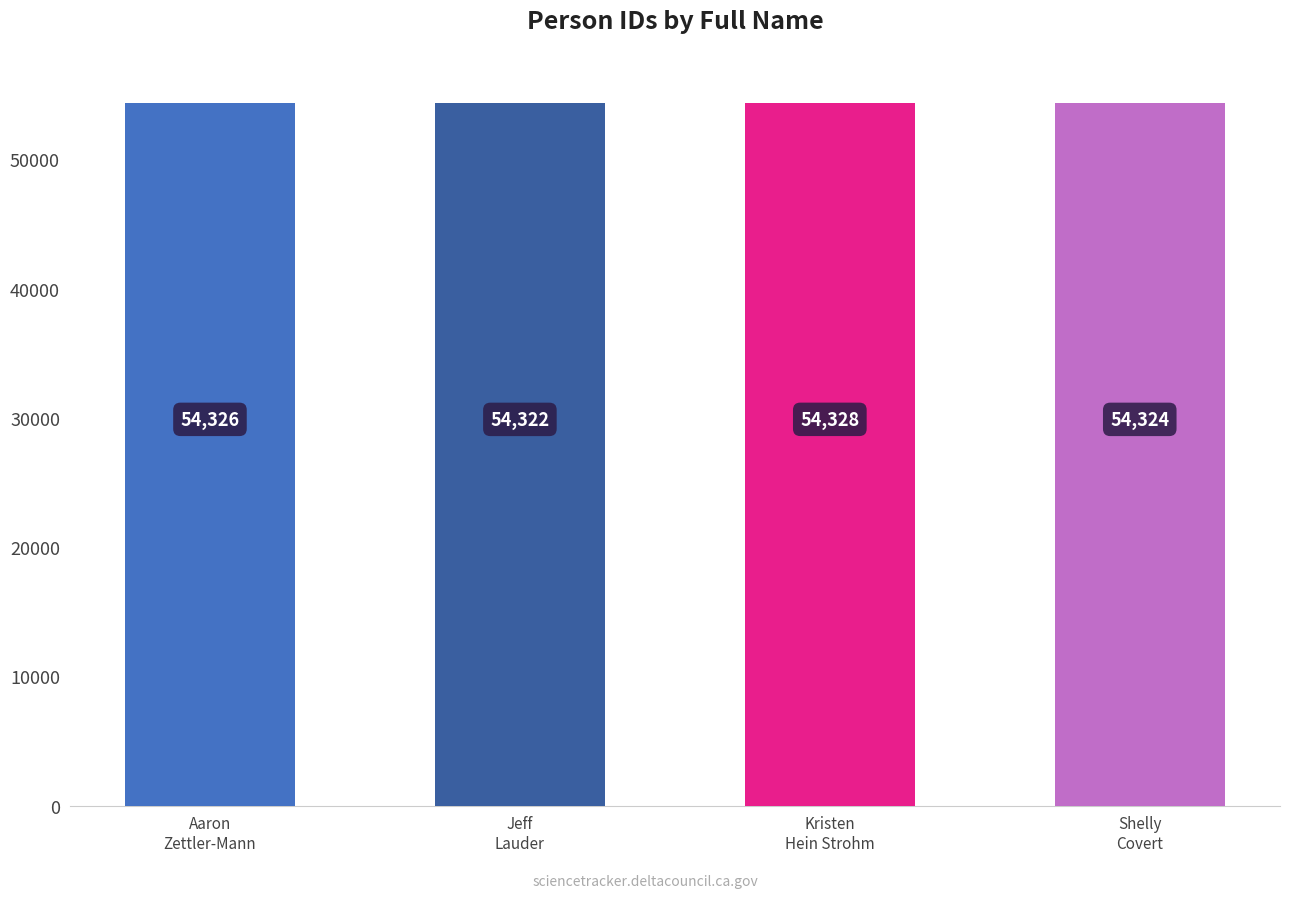

List the labels in order of value, smallest first.

Jeff
Lauder, Shelly
Covert, Aaron
Zettler-Mann, Kristen
Hein Strohm